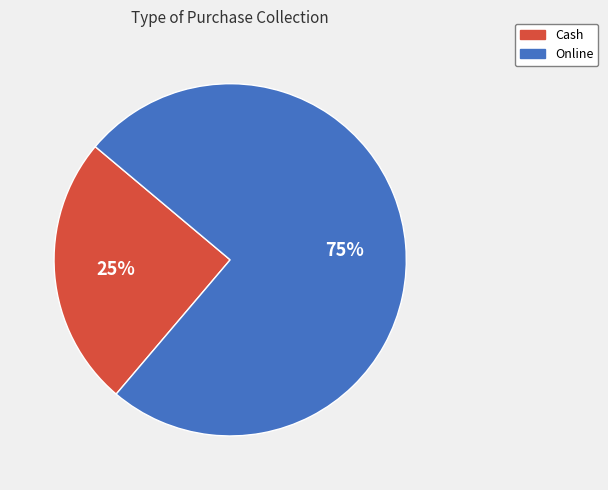

Is it true that Cash is 13% of the pie?

False